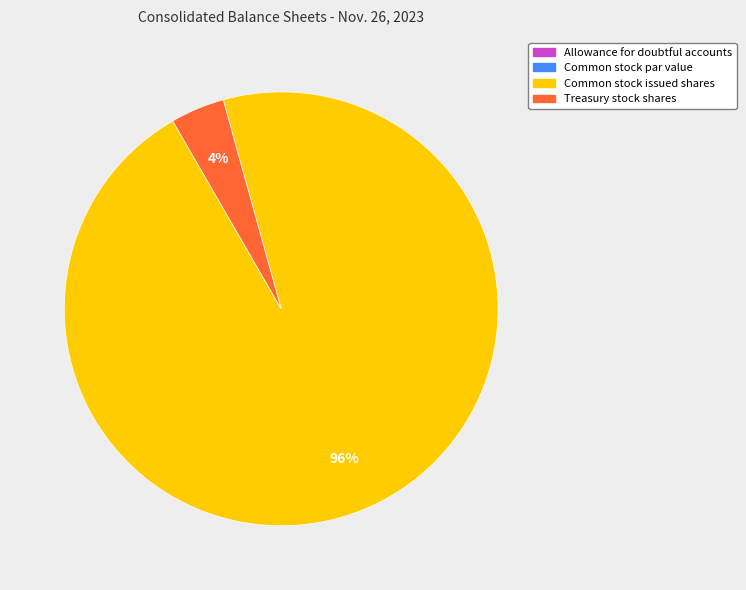

Is Common stock issued shares the majority of the pie?

Yes